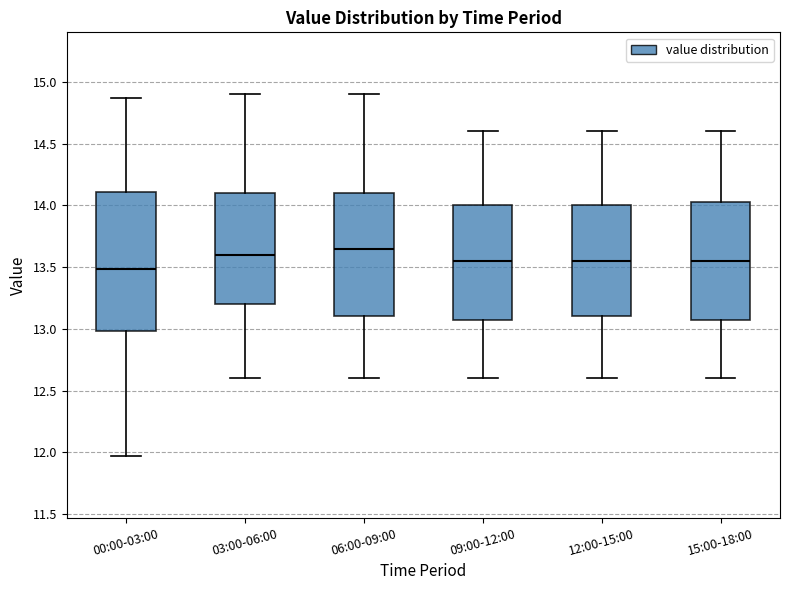

Comparing the boxes themselves (not the whiskers), which one is the tallest?

00:00-03:00